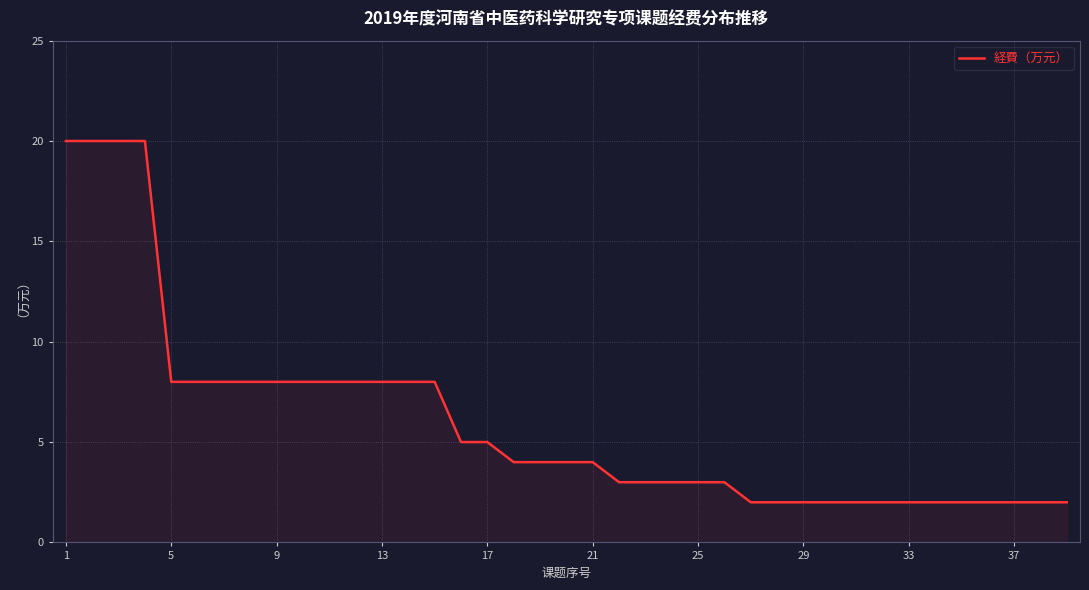

What is the maximum value shown in the chart?

20